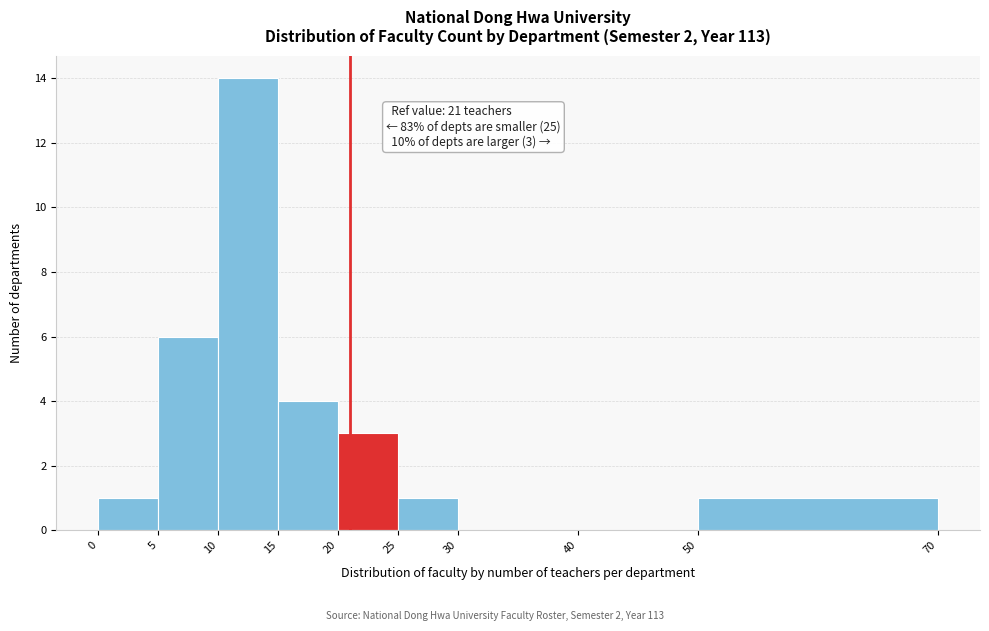

Over which range of the x-axis is the bar tallest?

10 to 15